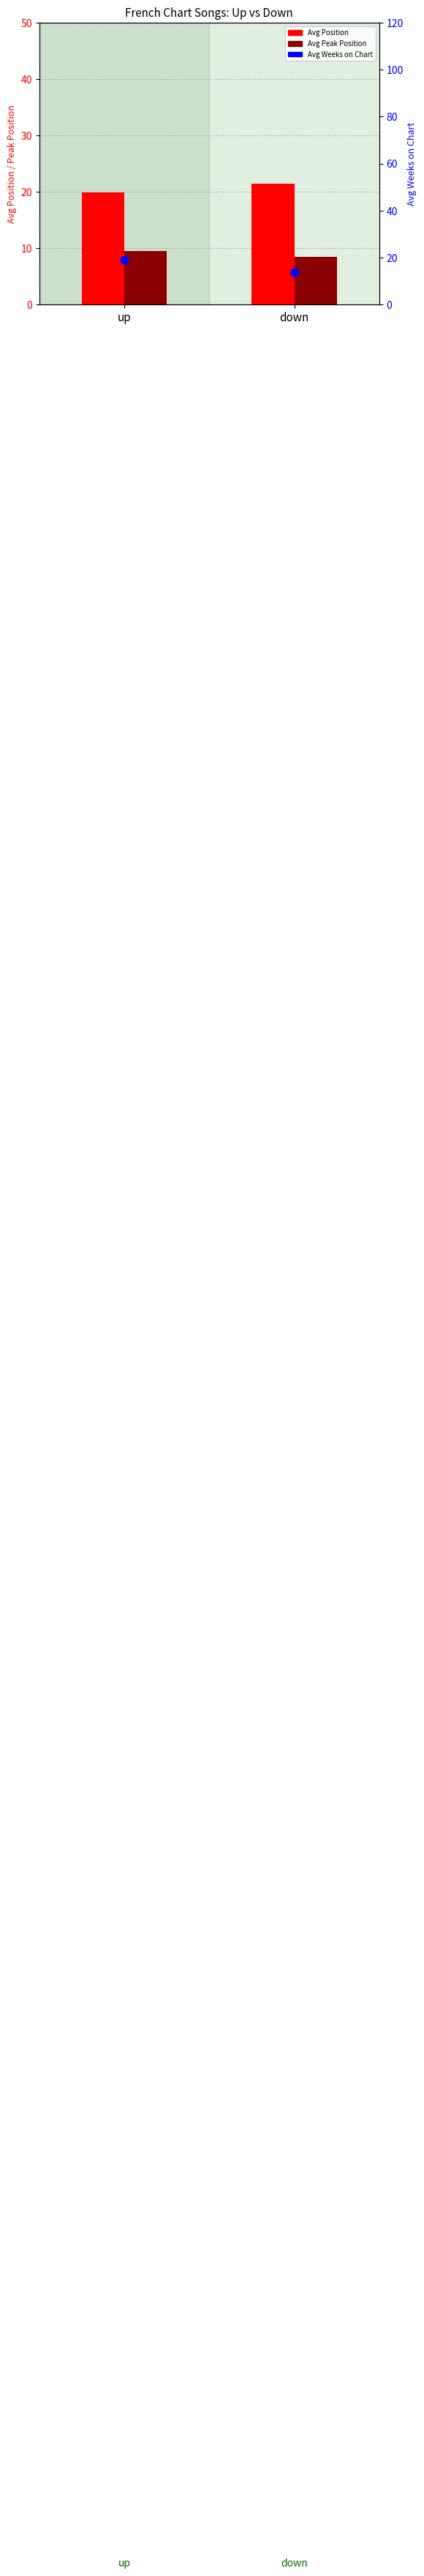

Which series has the largest total across all categories?

Avg Position